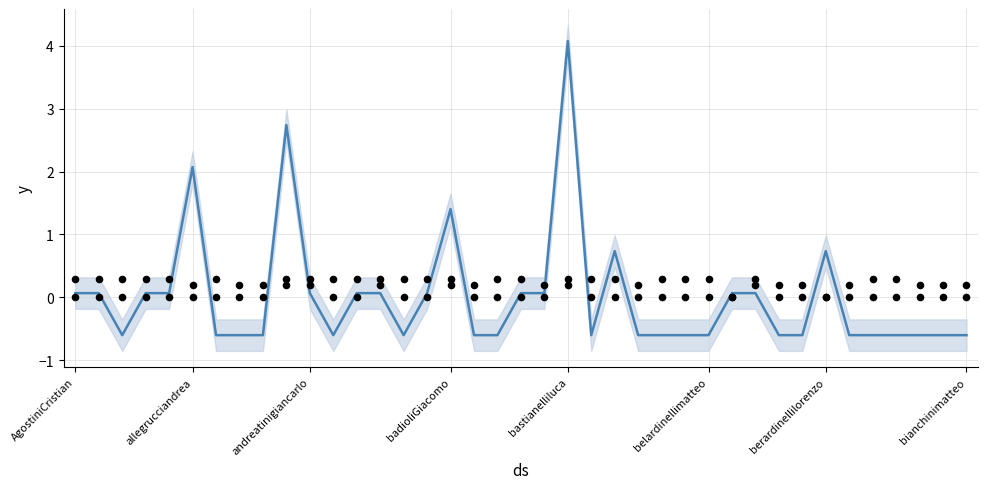

At which category is the sum across all series the highest?

bastianelliluca